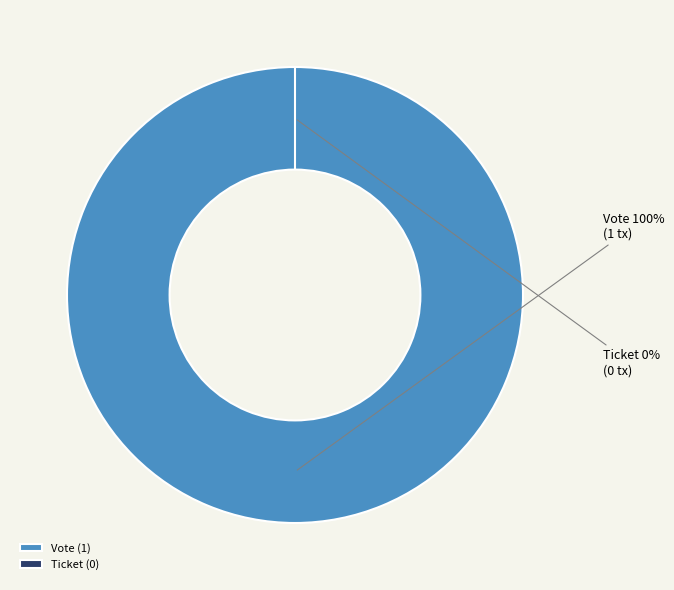

How many slices are in this pie chart?

2